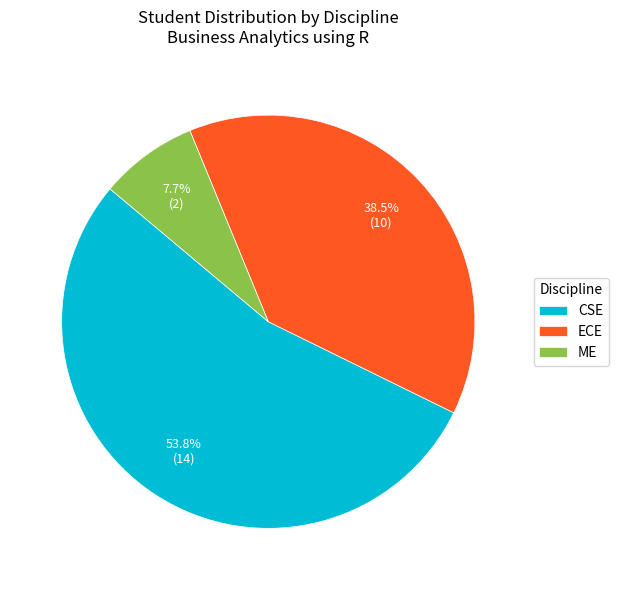

Which category has the biggest portion of the pie?

CSE